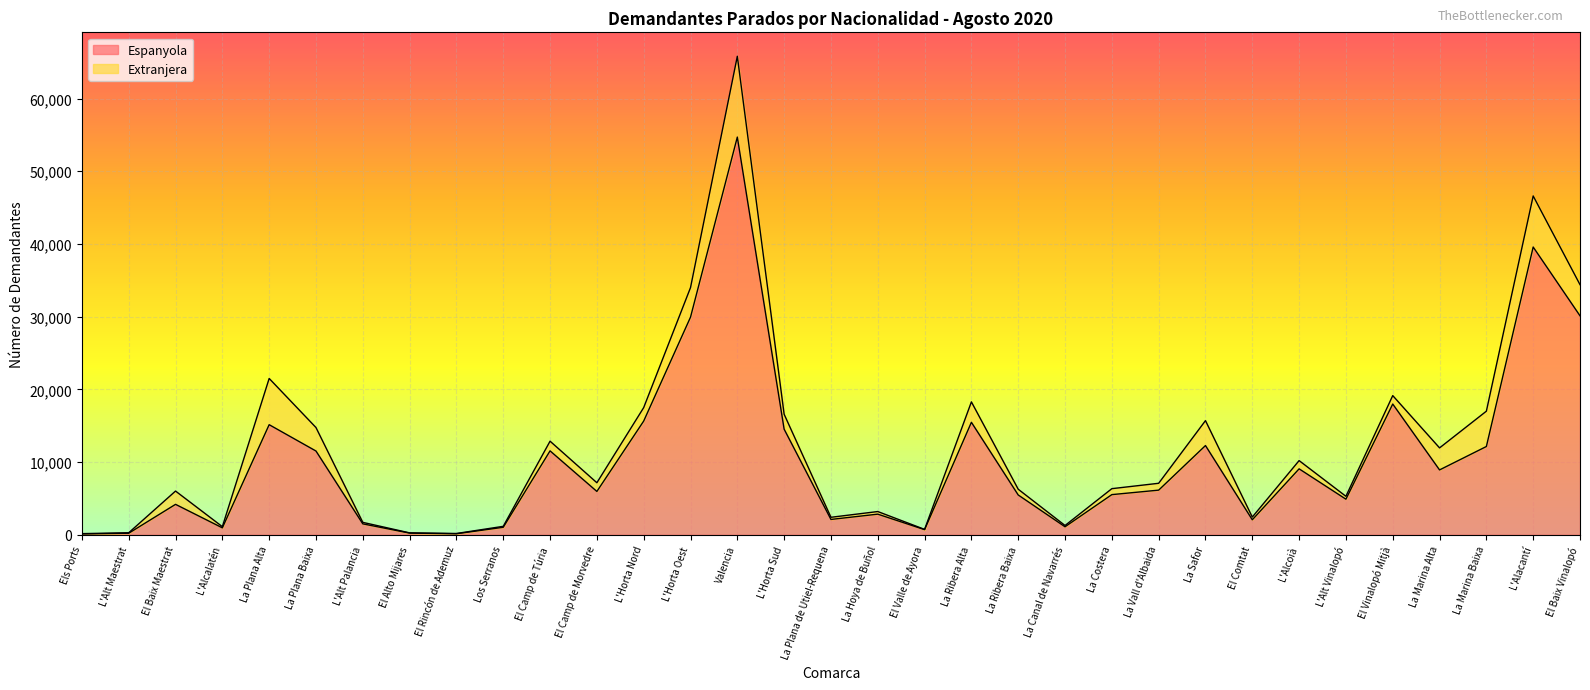

Does the chart display data point markers on the line(s)?

No